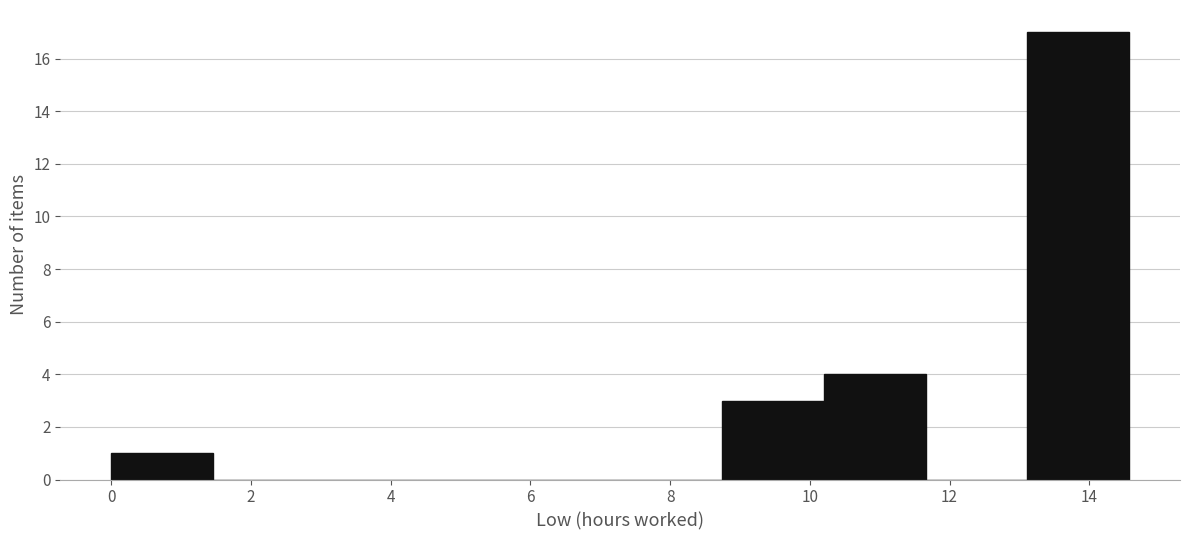

How tall is the bar that spans 10.2 to 11.6 on the x-axis? Neither the bar edges nor the heights are printed on the chart, so give them approximately, as read against the axes.

4